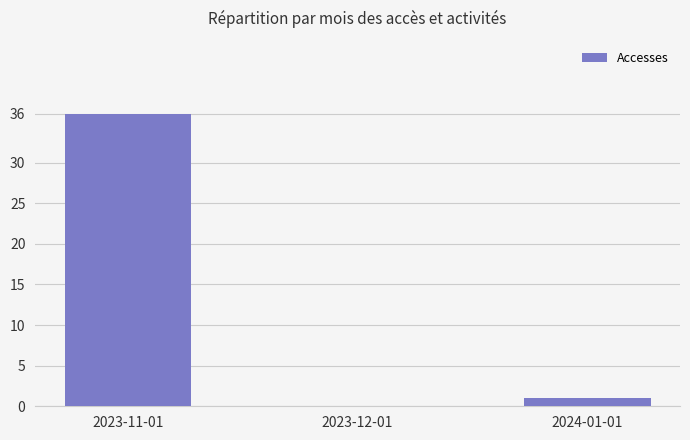

What is the greatest value displayed?

36